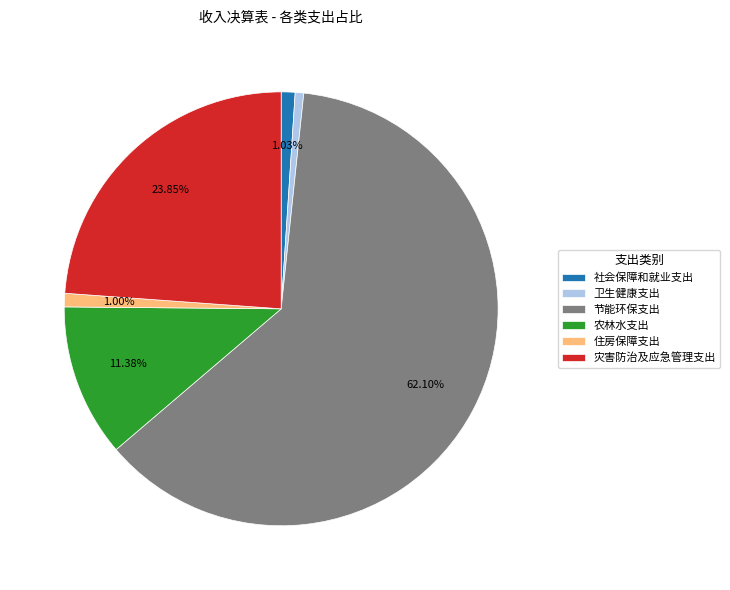

Count the number of slices in the pie.

6